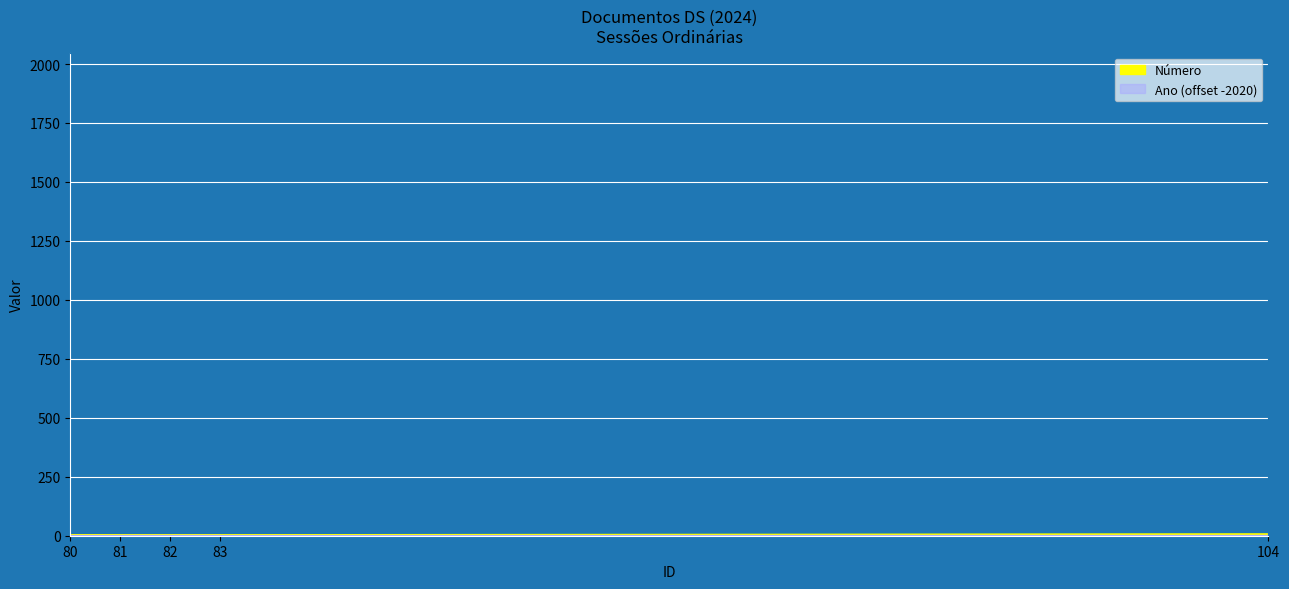

What is the change in value from 82 to 83?

+1